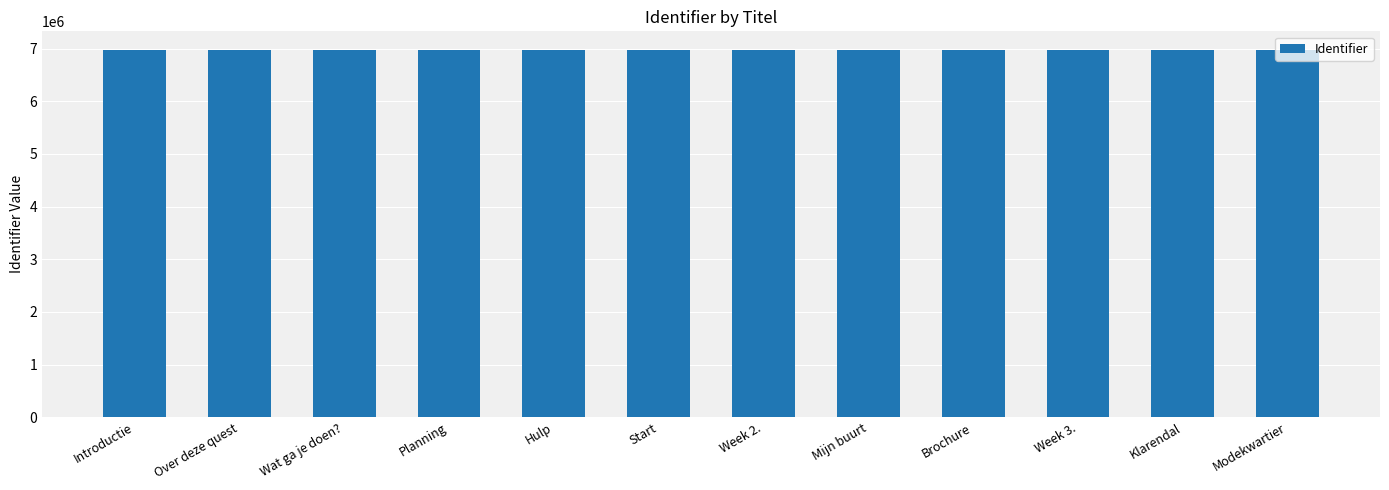

What is the value of the 10th bar from the left?

6979753